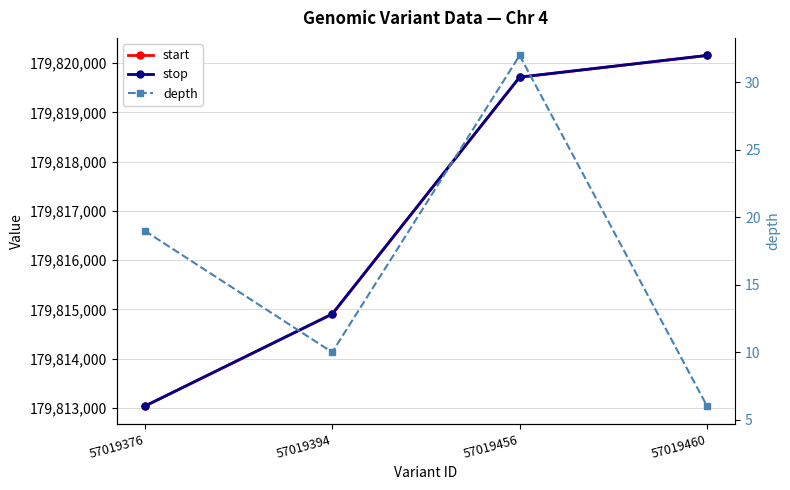

List the series in order of their peak value, highest first.

stop, start, depth